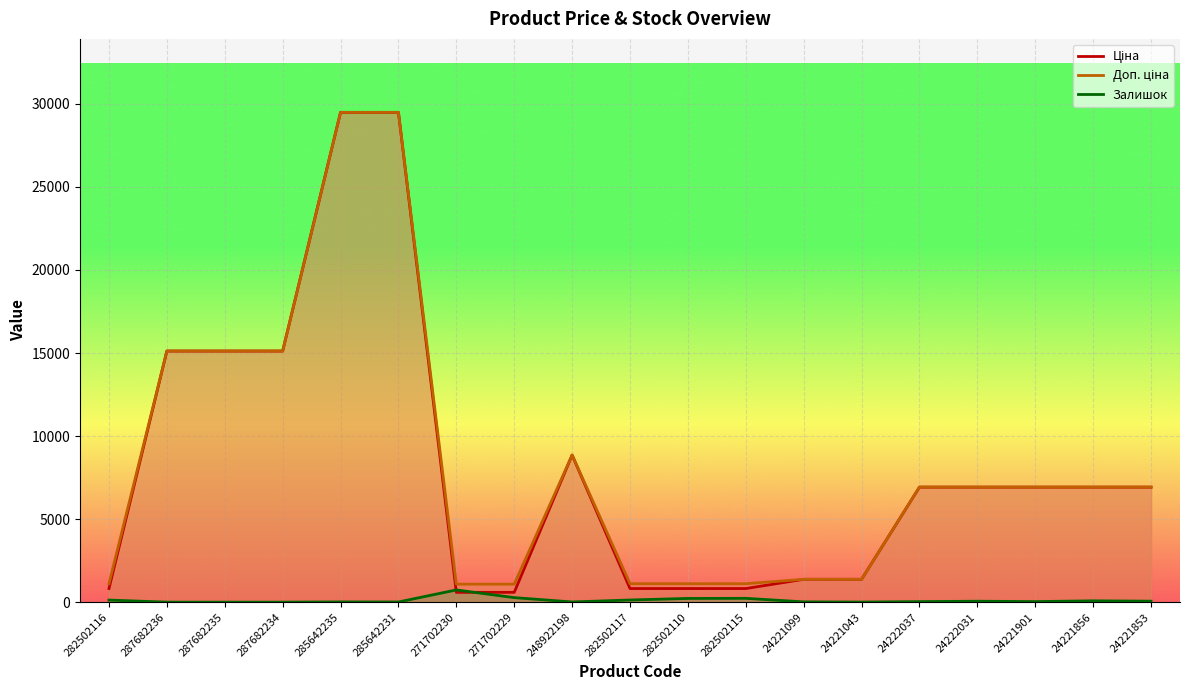

Reading left to right, list all the values displayed in this chart.

Ціна: 282502116=818.5	287682236=15120.0	287682235=15120.0	287682234=15120.0	285642235=29491.5	285642231=29491.5	271702230=589.9	271702229=589.9	248922198=8856.7	282502117=818.5	282502110=818.5	282502115=818.5	24221099=1375.4	24221043=1375.4	24222037=6925.7	24222031=6925.7	24221901=6925.7	24221856=6925.7	24221853=6925.7
Доп. ціна: 282502116=1109.2	287682236=15120.0	287682235=15120.0	287682234=15120.0	285642235=29491.5	285642231=29491.5	271702230=1081.7	271702229=1081.7	248922198=8856.7	282502117=1109.2	282502110=1109.2	282502115=1109.2	24221099=1375.0	24221043=1375.0	24222037=6925.7	24222031=6925.7	24221901=6925.7	24221856=6925.7	24221853=6925.7
Залишок: 282502116=125.0	287682236=0.0	287682235=0.0	287682234=0.0	285642235=13.0	285642231=9.0	271702230=735.0	271702229=272.0	248922198=11.0	282502117=129.0	282502110=223.0	282502115=229.0	24221099=16.0	24221043=4.0	24222037=32.0	24222031=56.0	24221901=33.0	24221856=79.0	24221853=58.0